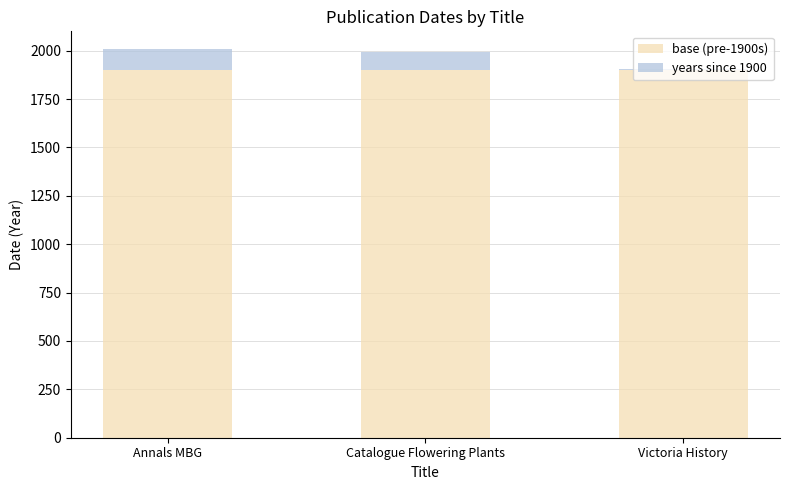

What is the total value across all series at Annals MBG?

2007